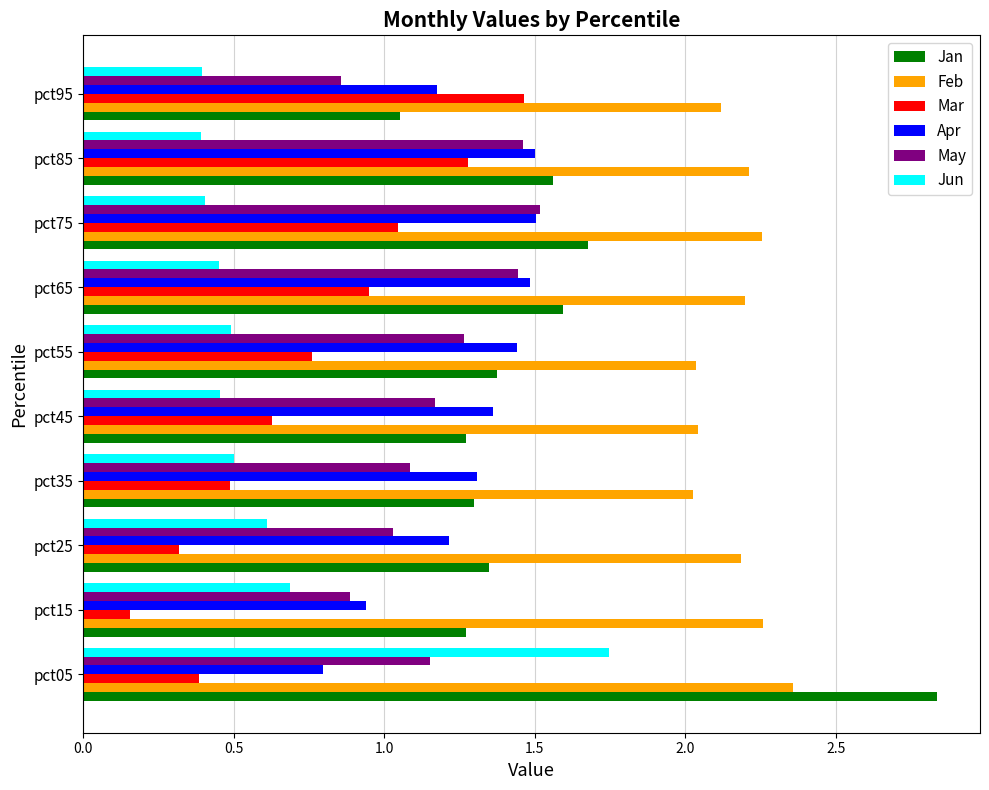

At which category does the chart reach its minimum across all series?

pct15